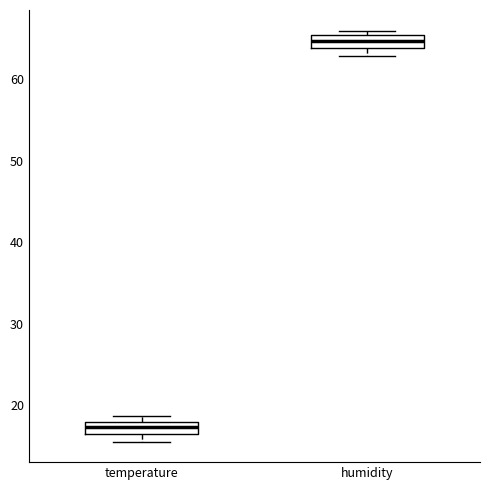

Reading left to right, read every box against the y-axis: the position of its median line, the range the box covers, and the ends of its whiskers. The values are not printed on the chart, so give them approximately, as read against the axis.

temperature: median 17, box 16 to 18, whiskers 16 (below the box's lower edge) to 19
humidity: median 65, box 64 to 66, whiskers 63 to 66 (just above the box's upper edge)